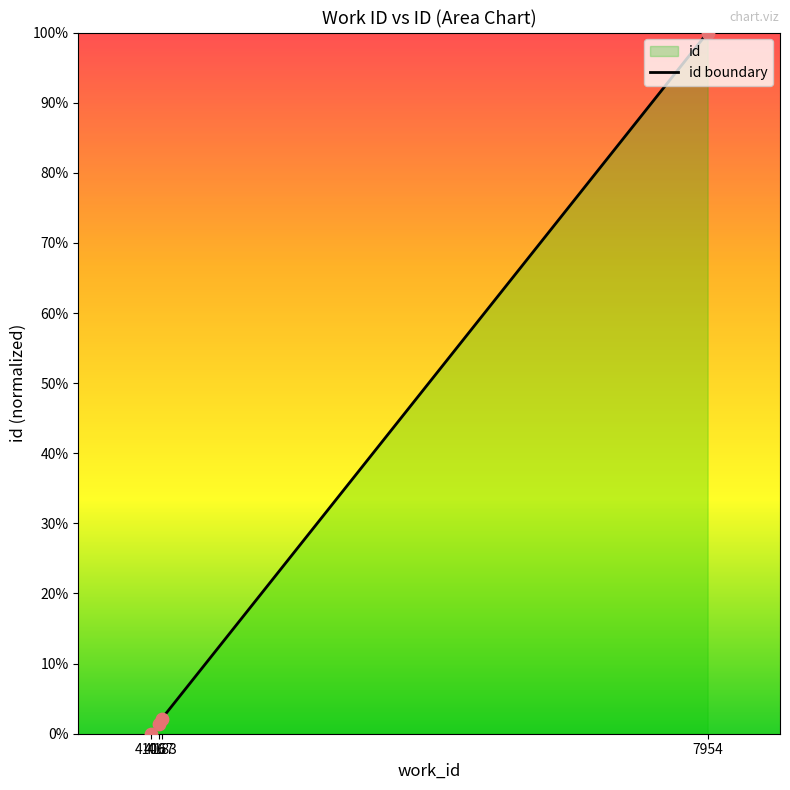

Which has a higher value, 7954 or 4167?

7954